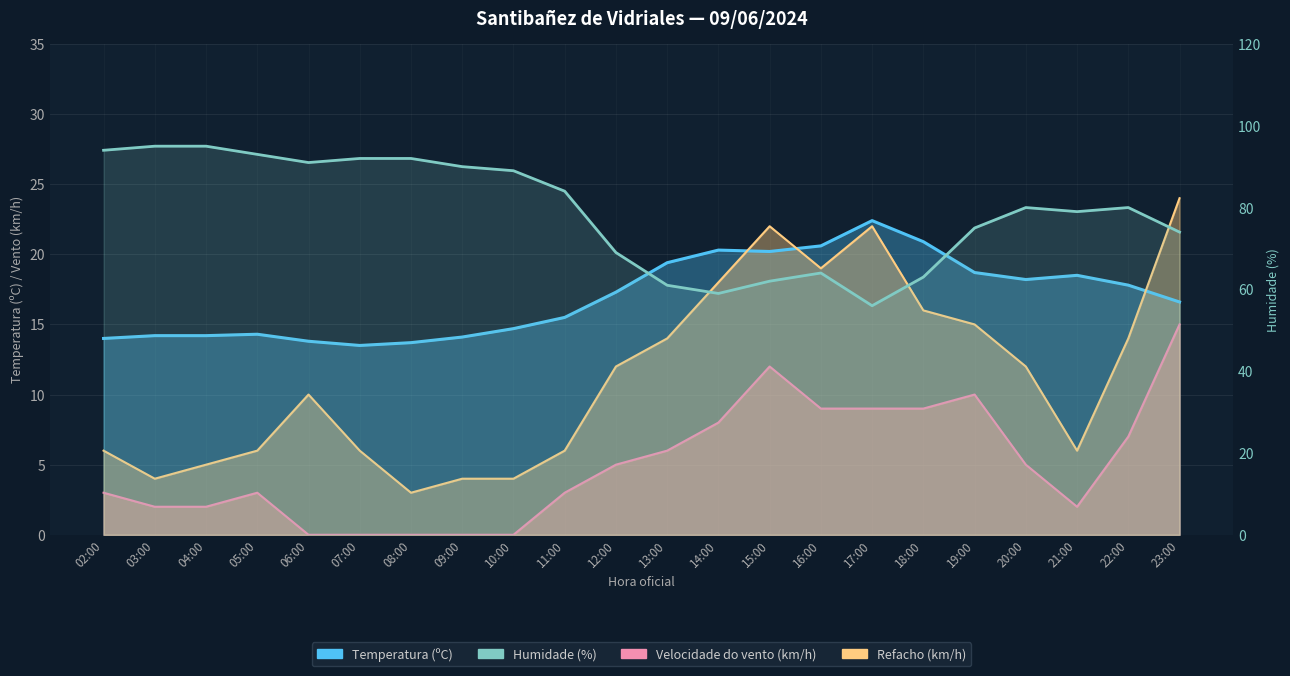

Which label corresponds to the largest value in the chart?

03:00